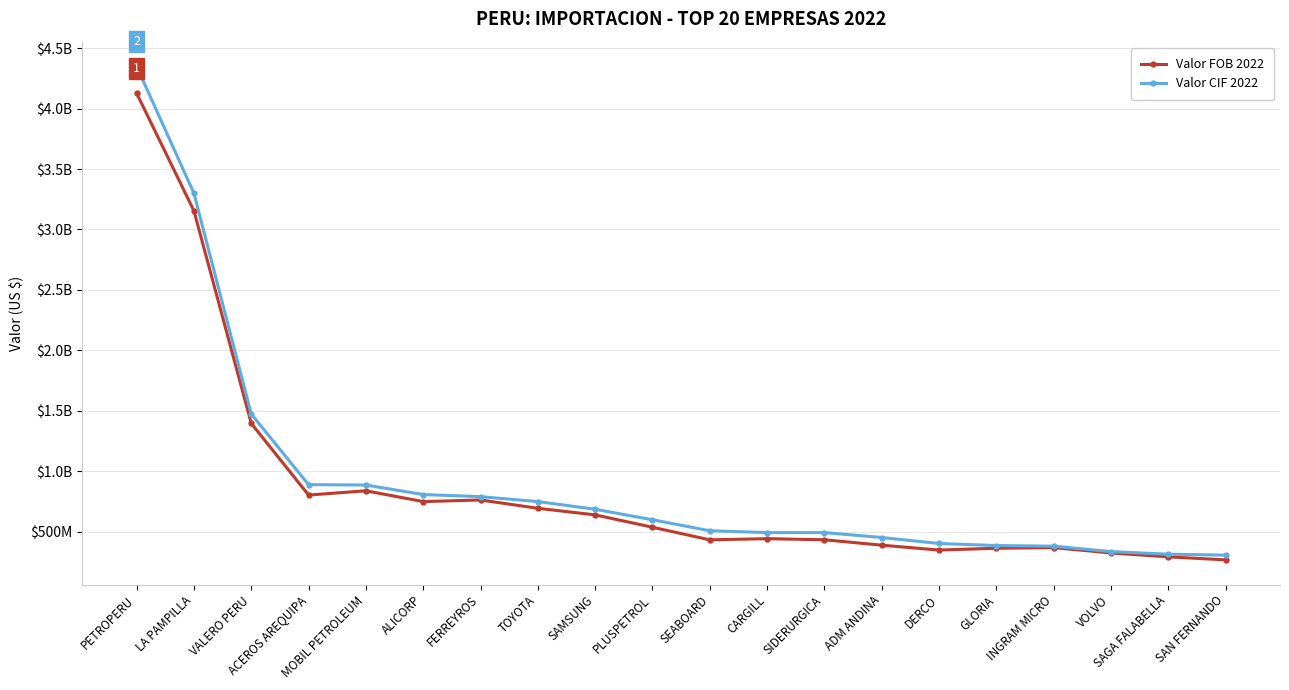

What are all the series names shown in the legend?

Valor FOB 2022, Valor CIF 2022